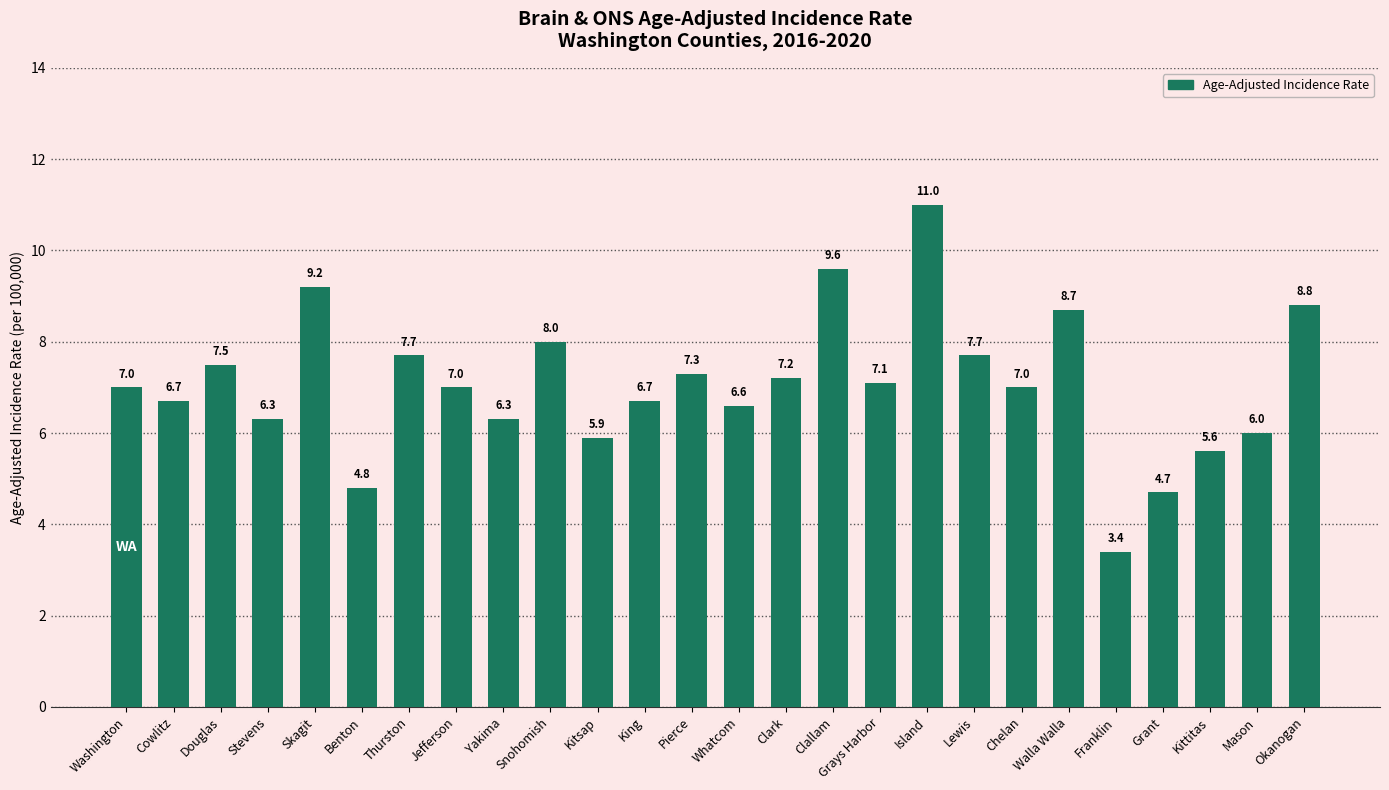

Reading right to left, list all the values displayed in this chart.

Okanogan=8.8	Mason=6.0	Kittitas=5.6	Grant=4.7	Franklin=3.4	Walla Walla=8.7	Chelan=7.0	Lewis=7.7	Island=11.0	Grays Harbor=7.1	Clallam=9.6	Clark=7.2	Whatcom=6.6	Pierce=7.3	King=6.7	Kitsap=5.9	Snohomish=8.0	Yakima=6.3	Jefferson=7.0	Thurston=7.7	Benton=4.8	Skagit=9.2	Stevens=6.3	Douglas=7.5	Cowlitz=6.7	Washington=7.0